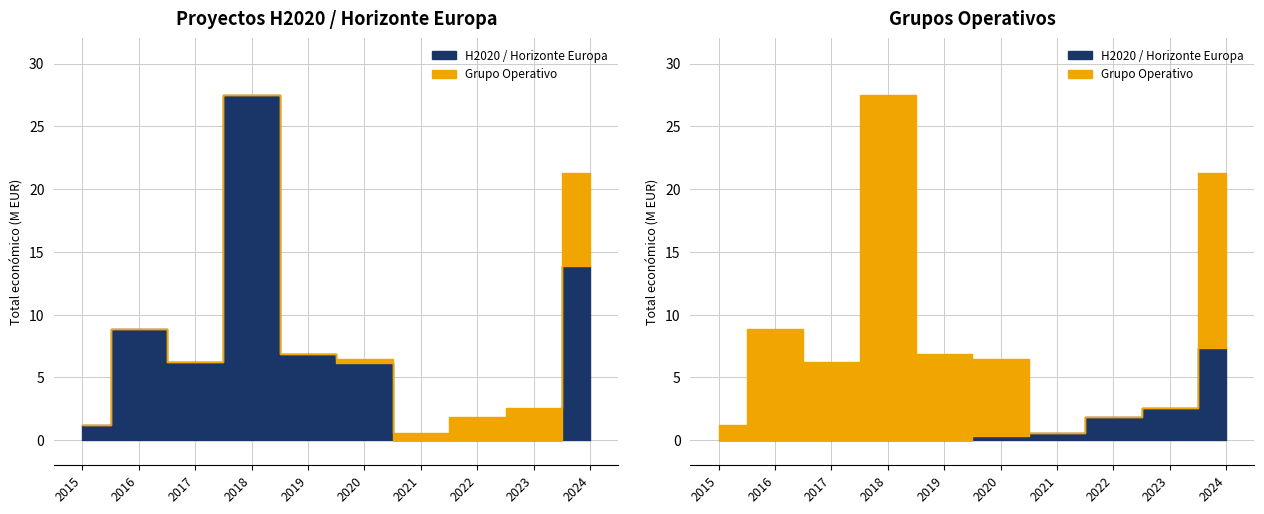

In H2020 / Horizonte Europa, how many points are lower than both neighbors (excluding endpoints)?

1